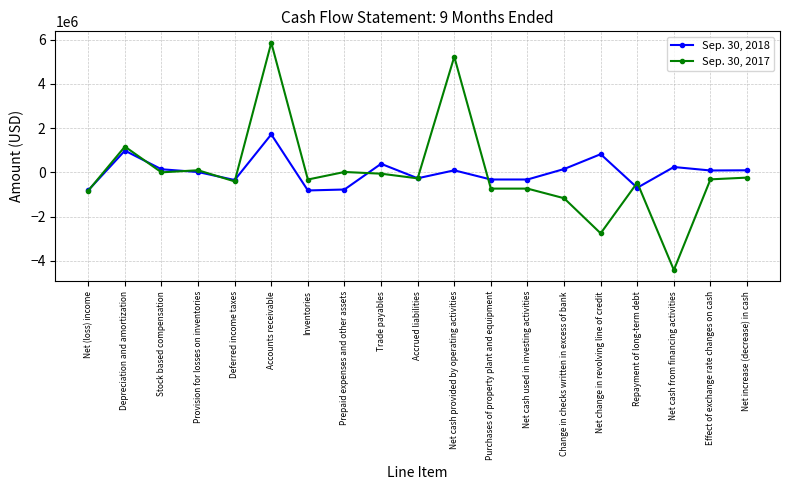

True or false: Sep. 30, 2017 has more than 2 points higher than both neighbors.

True